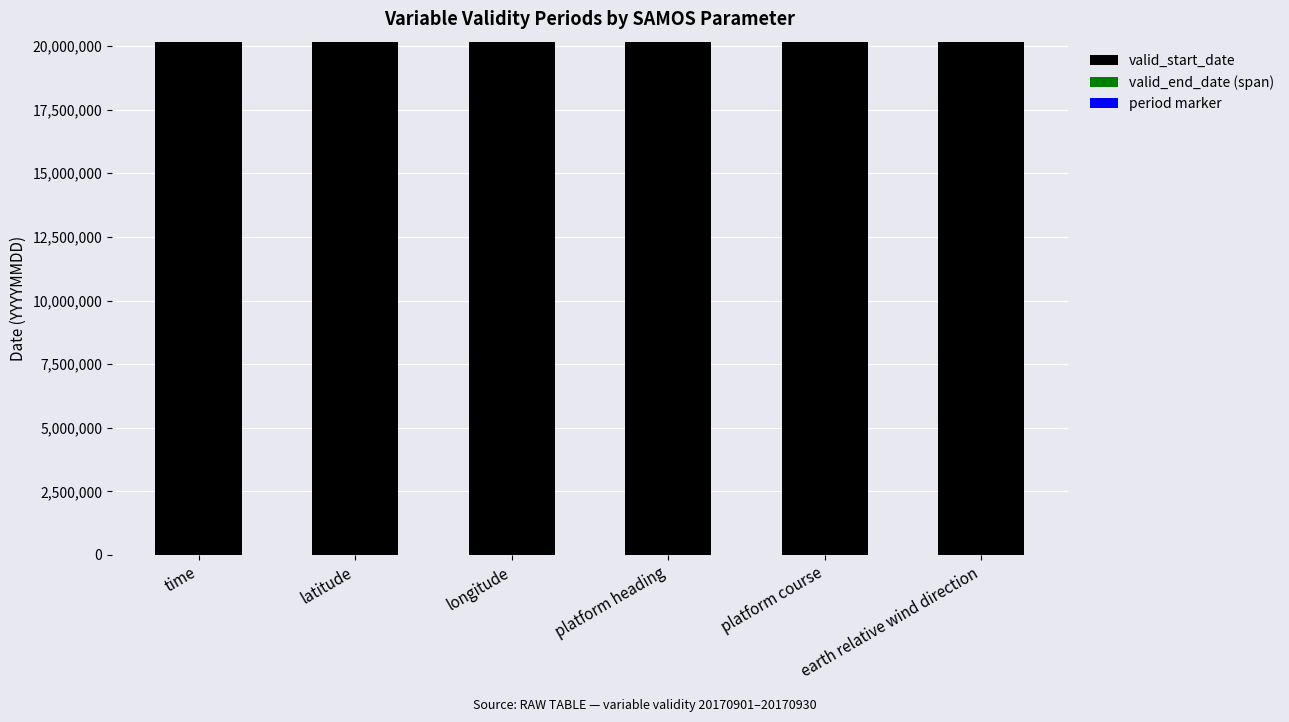

True or false: valid_start_date has a value of 20170901 at platform course.

True